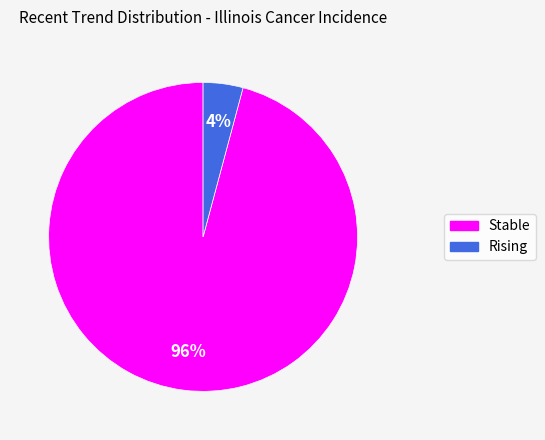

To the nearest percent, what is the average slice percentage?

50%